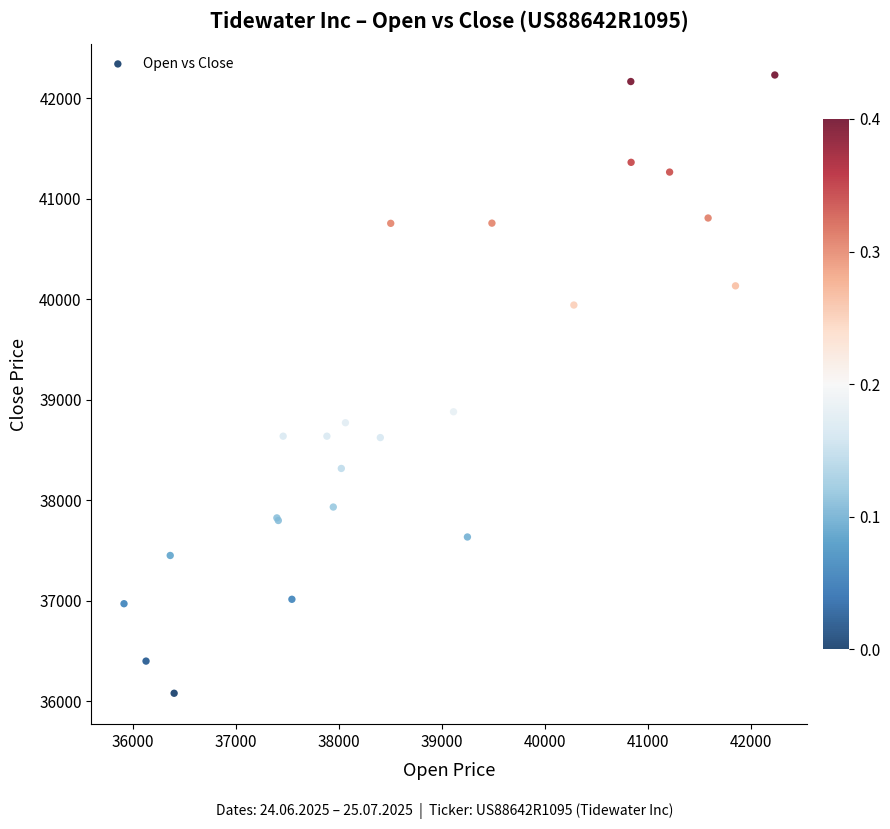

What Y value in the scatter plot is closest to 39156?

38881